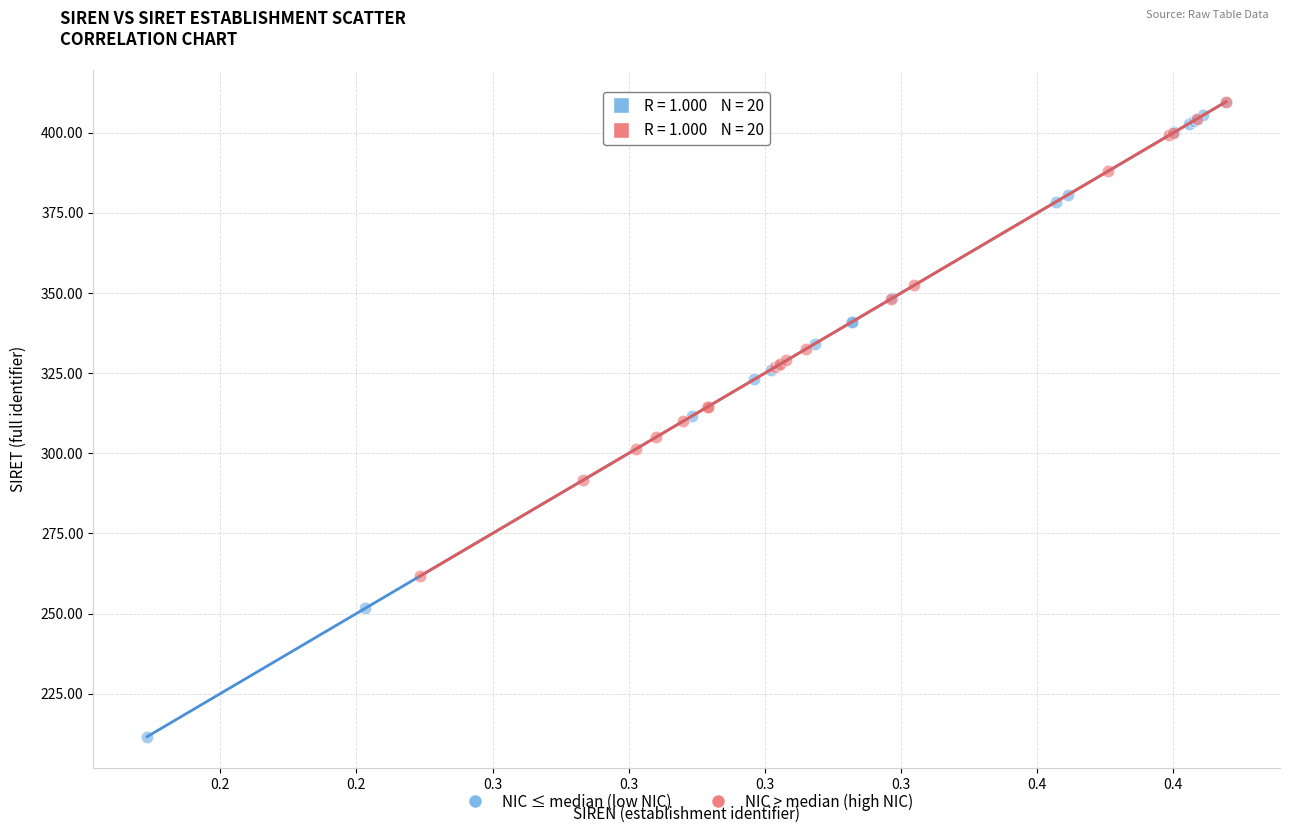

Which series has the widest spread of Y values?

NIC ≤ median (low NIC)